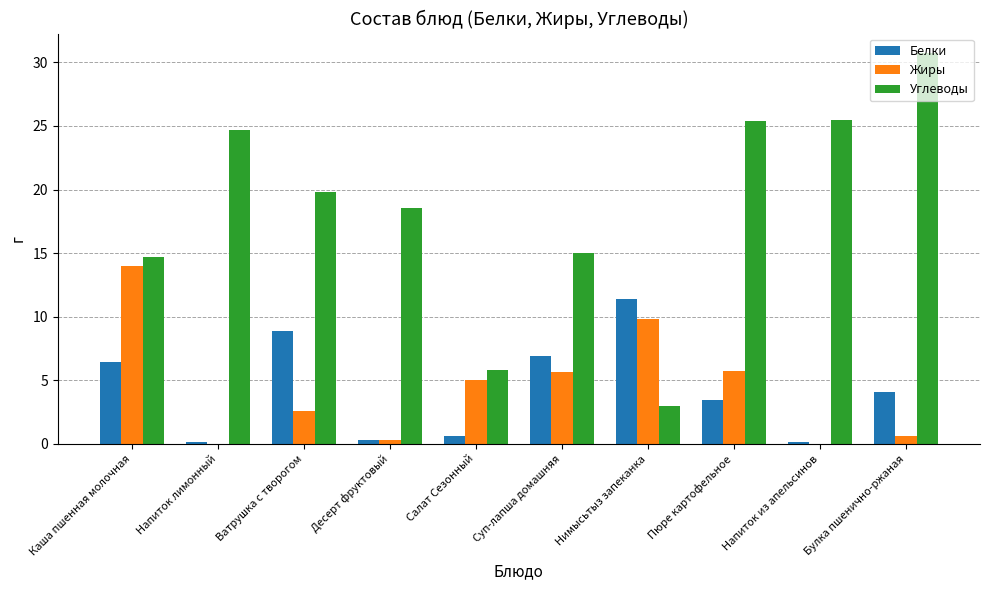

What is the total value across all series at Нимысьтыз запеканка?

24.2